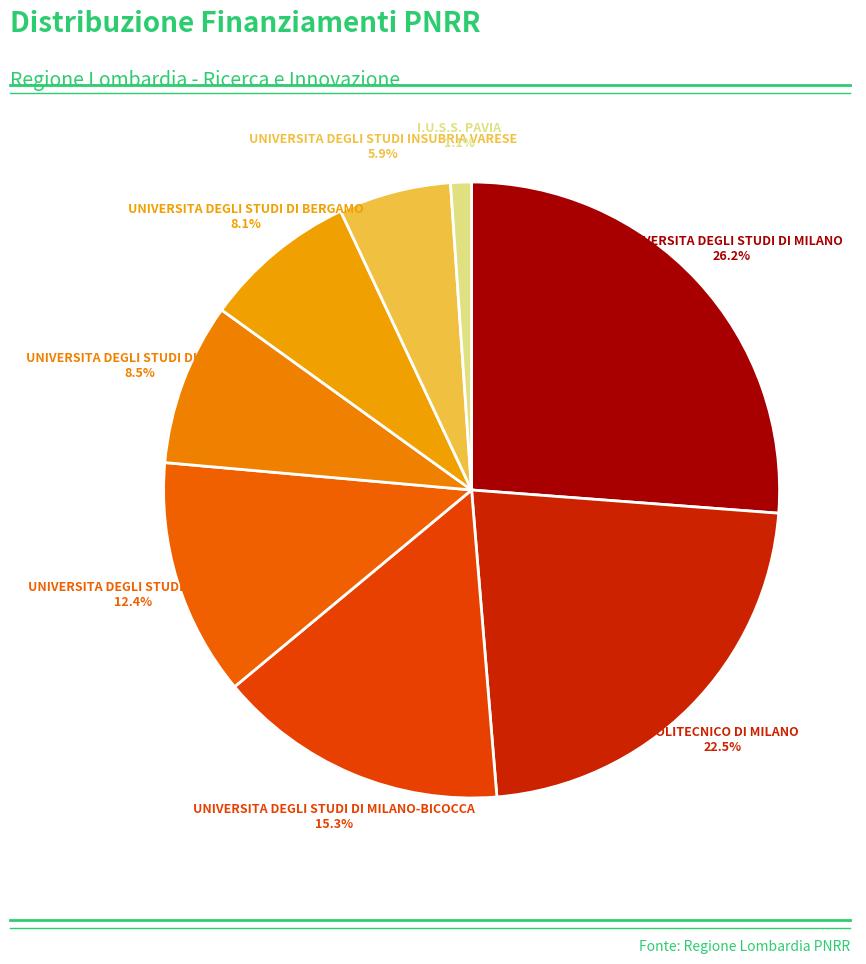

Is there any slice that represents more than half of the pie?

No